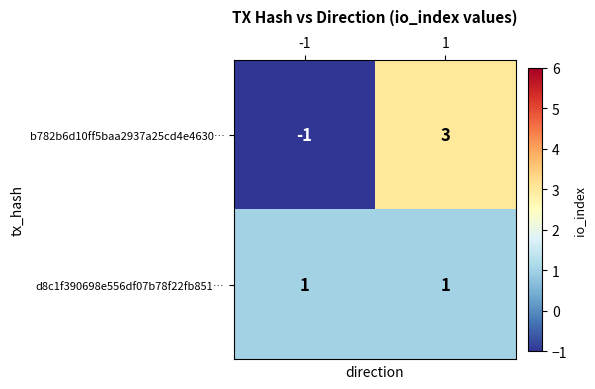

Is it true that d8c1f390698e556df07b78f22fb851… equals 1 at 1?

True